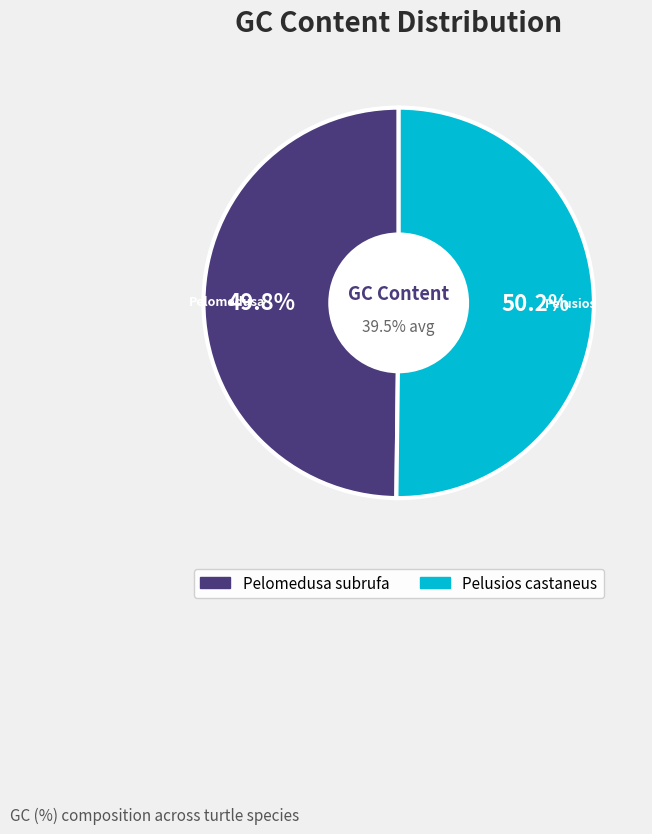

To the nearest percent, what is the average slice percentage?

50%